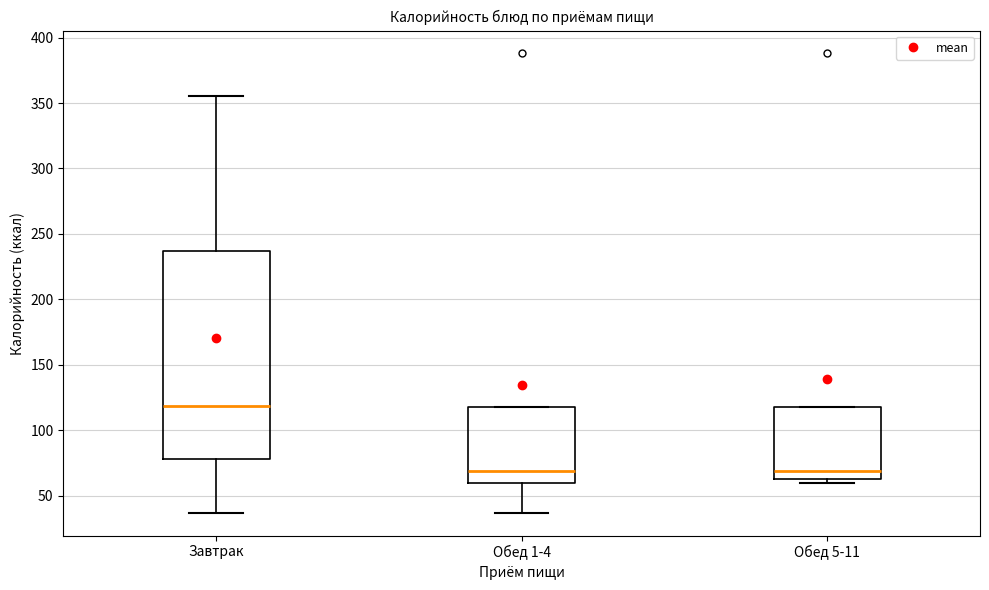

Reading left to right, transcribe this box plot: for each box, give where its median line is, the range the box spans, and where its two whiskers end, as read against the y-axis. The values are not printed on the chart, so give them approximately, as read against the axis.

Завтрак: median 120, box 80 to 235, whiskers 35 to 355
Обед 1-4: median 70, box 60 to 120, whiskers 35 to 120
Обед 5-11: median 70, box 60 to 120, whiskers 60 (just below the box's lower edge) to 120